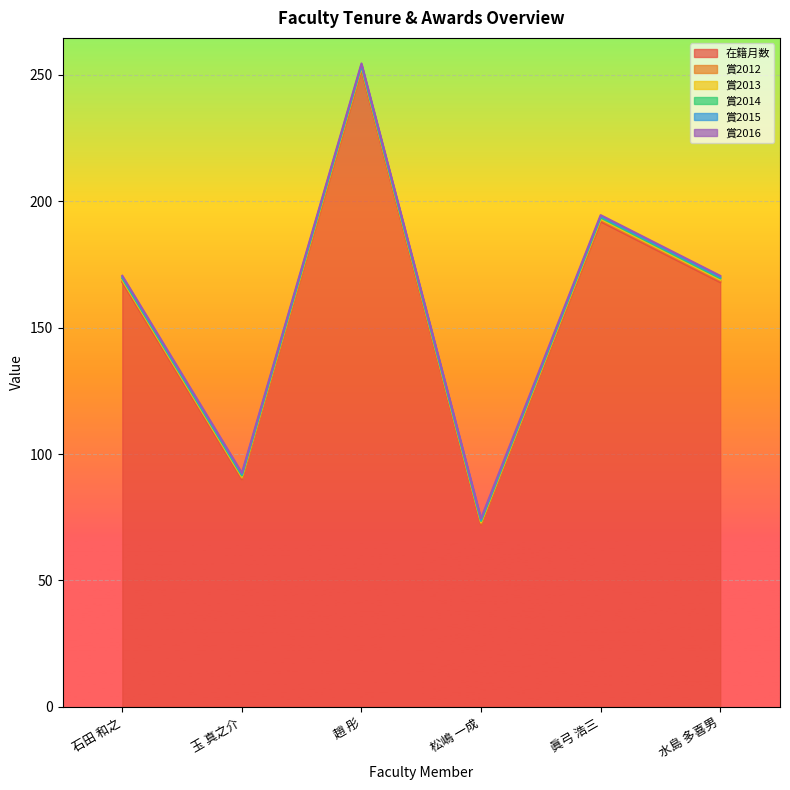

List the labels in order of 在籍月数 value, smallest first.

松嶋 一成, 玉 真之介, 石田 和之, 水島 多喜男, 眞弓 浩三, 趙 彤